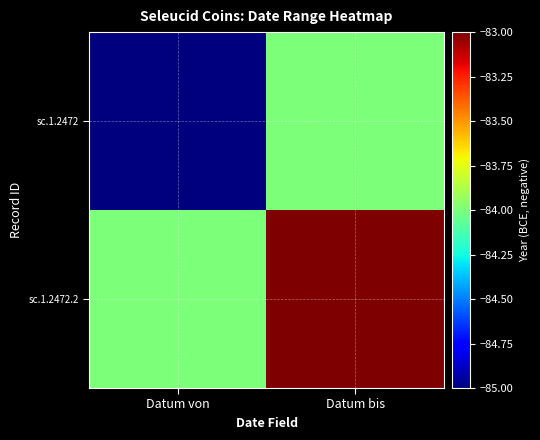

Rank the series at Datum von from lowest to highest value.

sc.1.2472, sc.1.2472.2